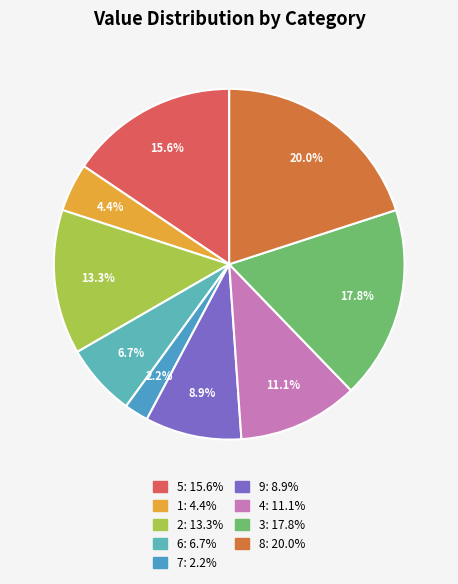

What portion of the pie excludes 7?

97.8%